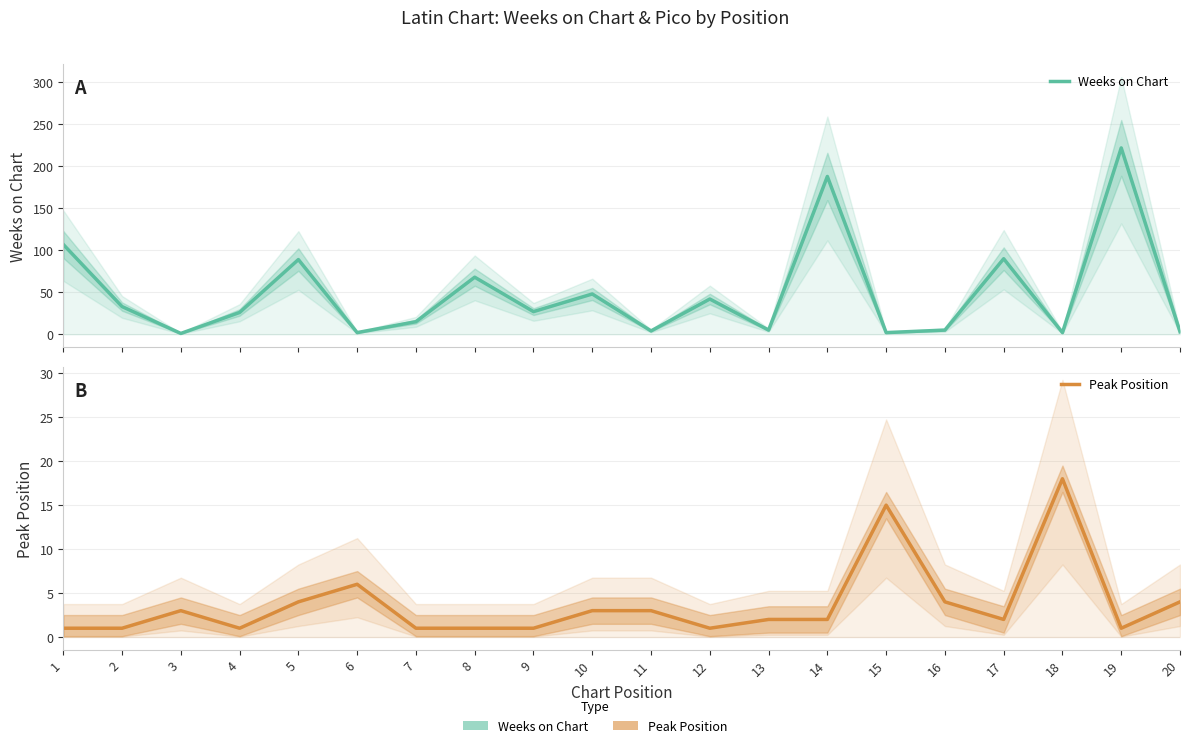

How many intersections are there between Peak Position and Weeks on Chart?

9